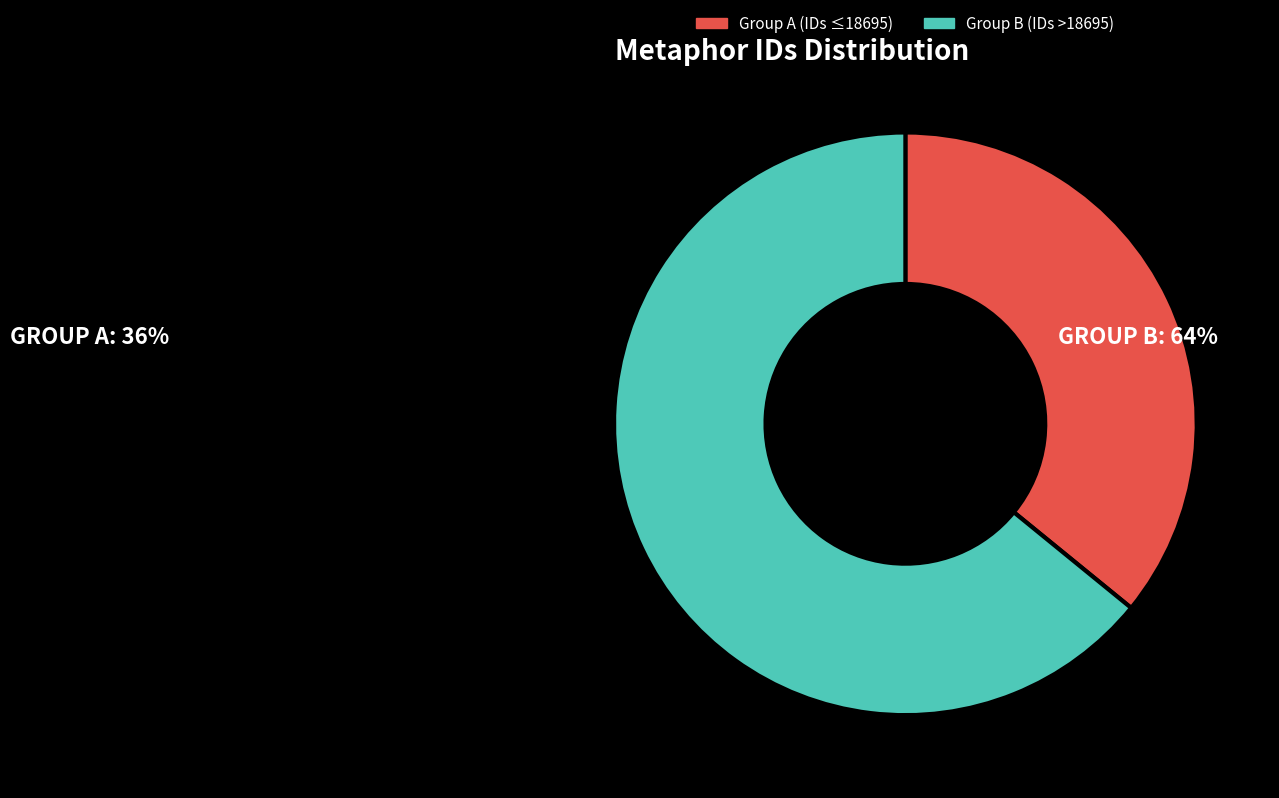

Count the number of slices in the pie.

2